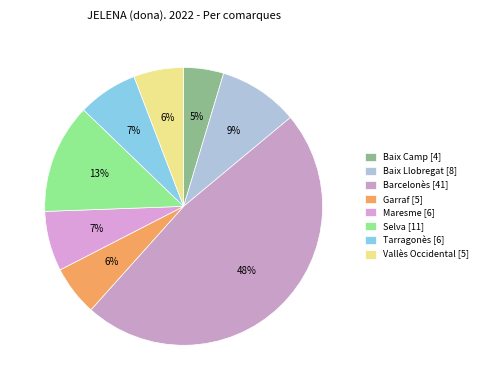

Rank the categories by value from highest to lowest.

Barcelonès, Selva, Baix Llobregat, Maresme, Tarragonès, Garraf, Vallès Occidental, Baix Camp